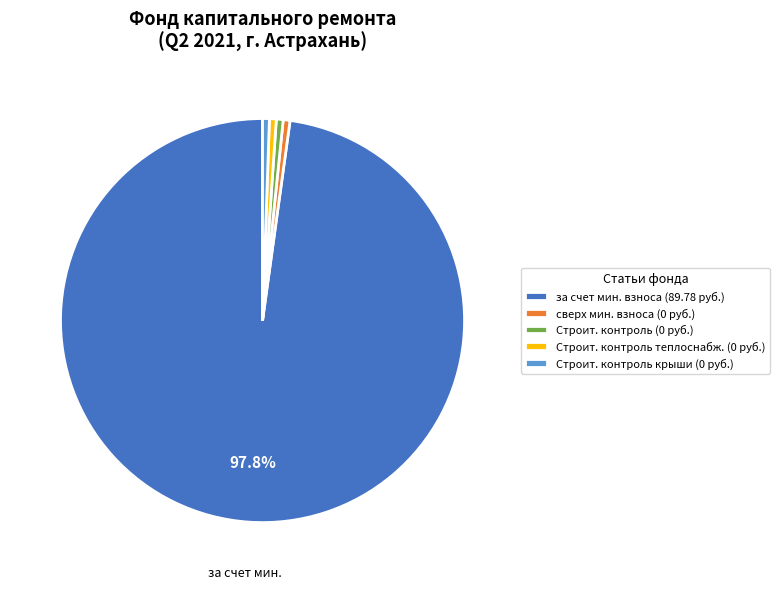

How many segments does this pie chart have?

5